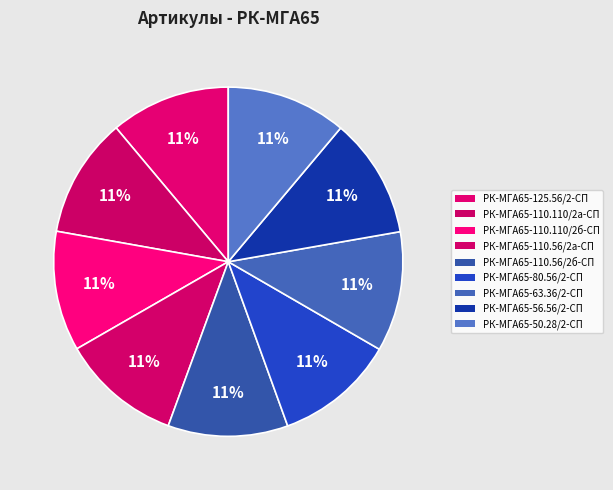

Rank the categories by value from highest to lowest.

РК-МГА65-50.28/2-СП, РК-МГА65-56.56/2-СП, РК-МГА65-63.36/2-СП, РК-МГА65-80.56/2-СП, РК-МГА65-110.56/2б-СП, РК-МГА65-110.56/2а-СП, РК-МГА65-110.110/2б-СП, РК-МГА65-110.110/2а-СП, РК-МГА65-125.56/2-СП